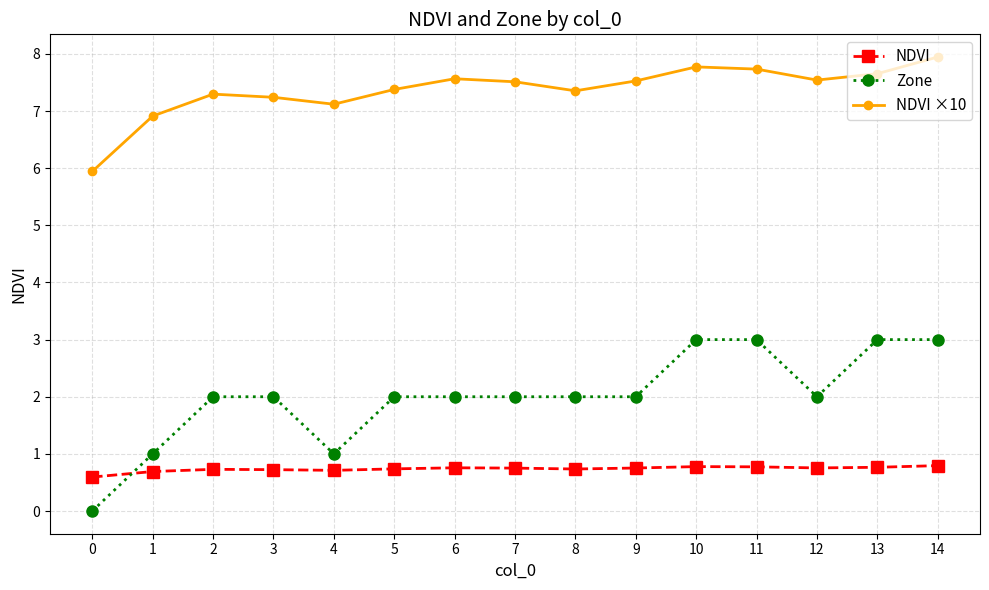

Does the chart display data point markers on the line(s)?

Yes